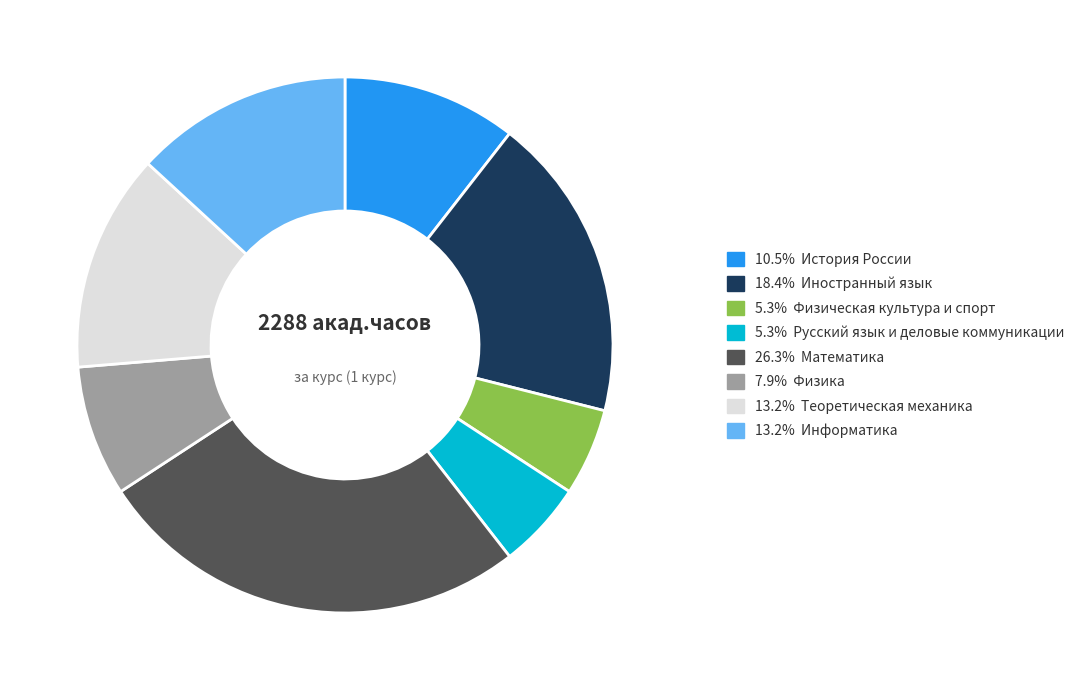

What is the ratio of the value at 10.5% История России to the value at 13.2% Информатика?

0.8